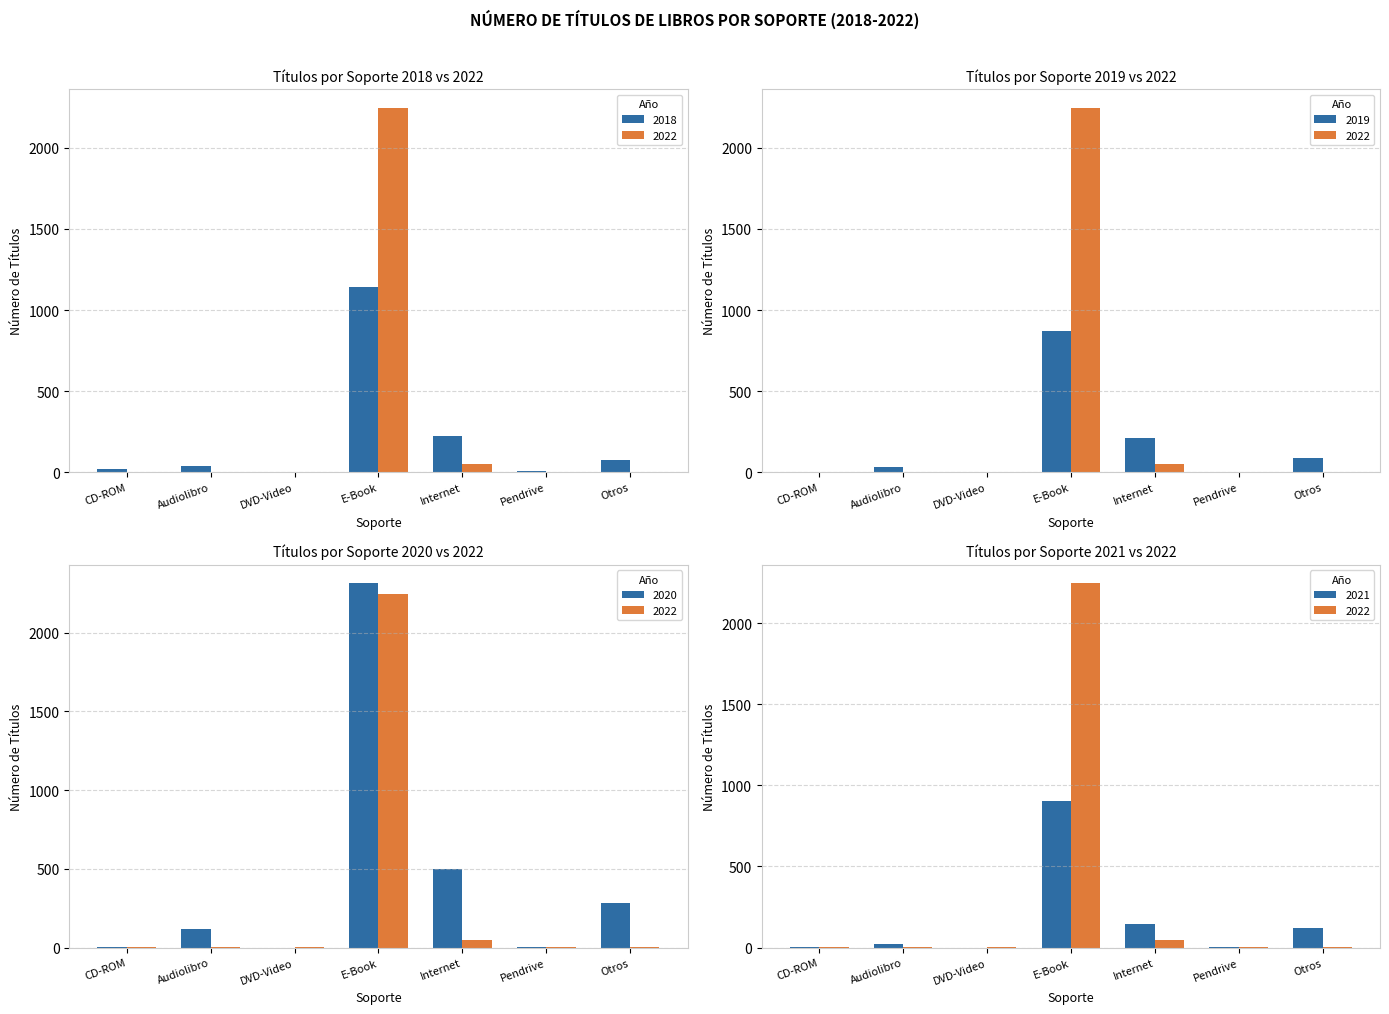

At how many categories does at least one series exceed 2256?

1